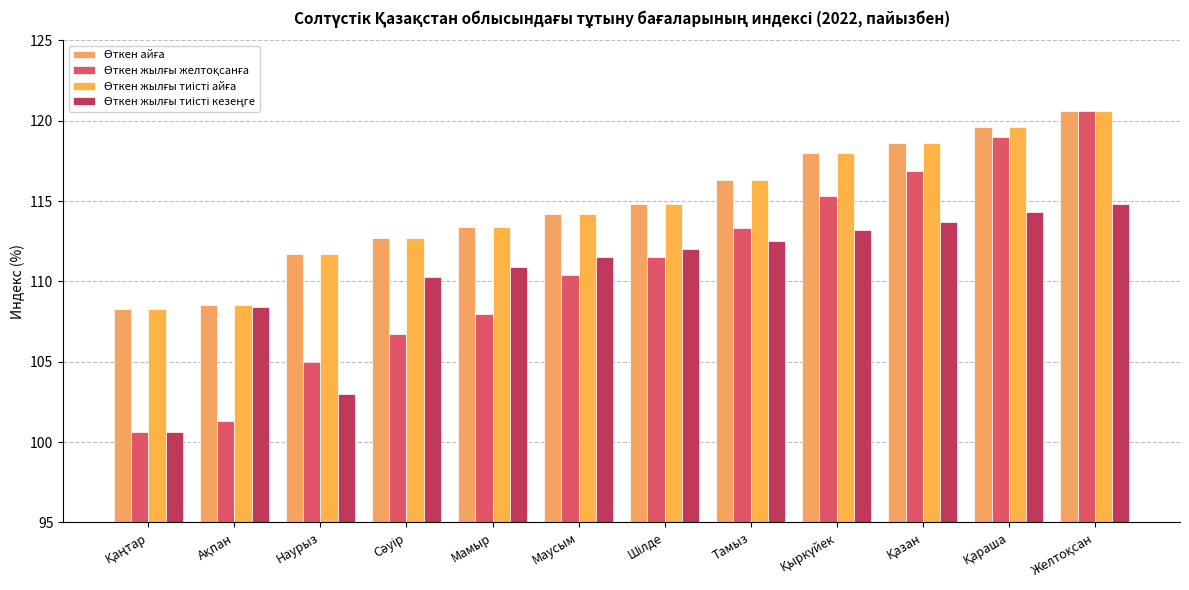

How many groups of bars are there?

12